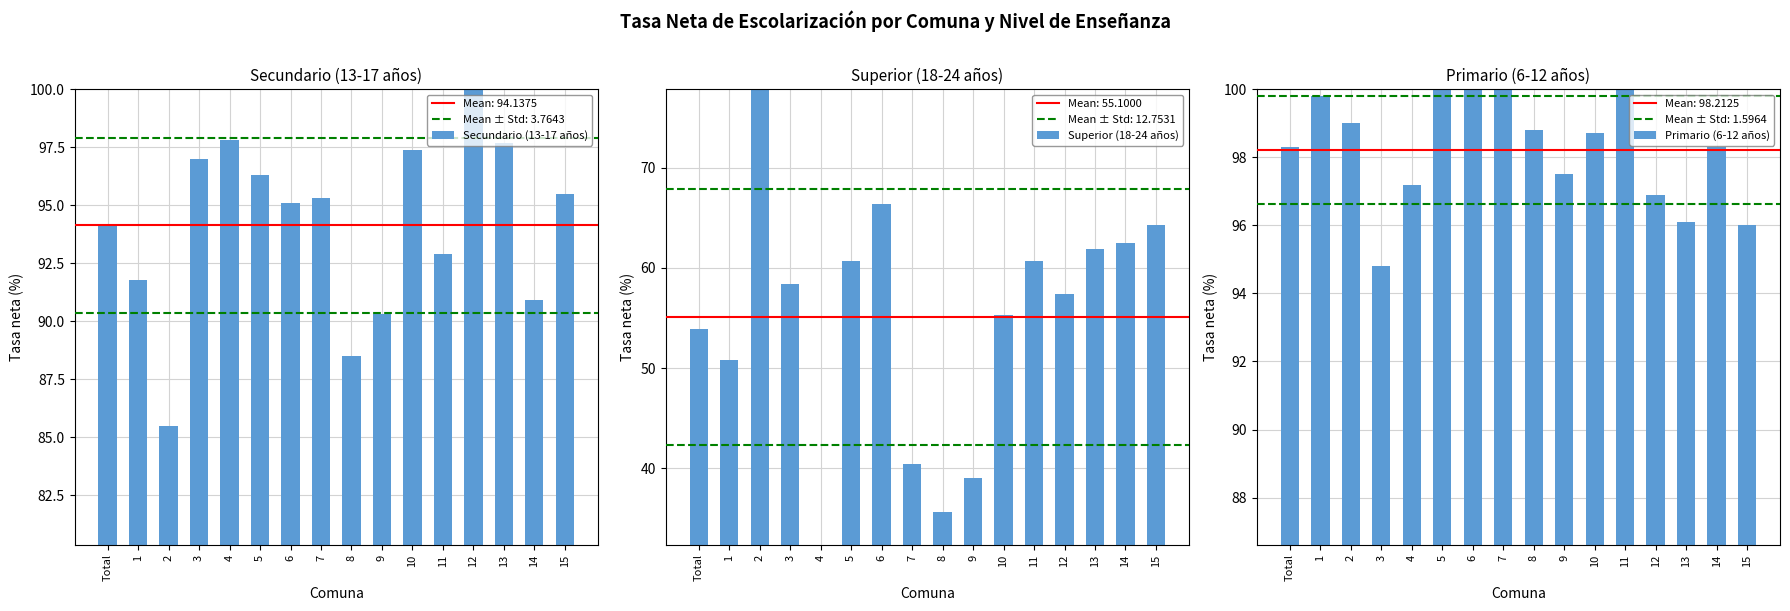

What is the approximate value of Primario (6-12 años) at 4?

97.2